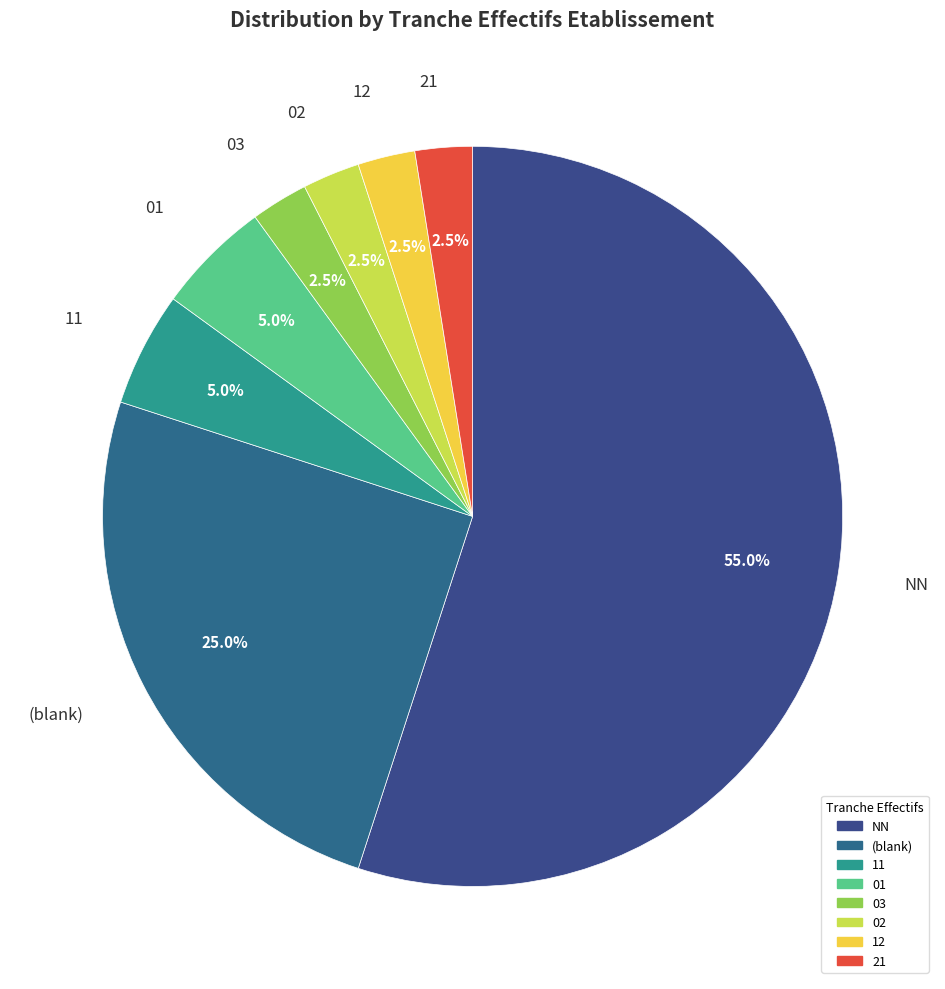

Count the number of slices in the pie.

8